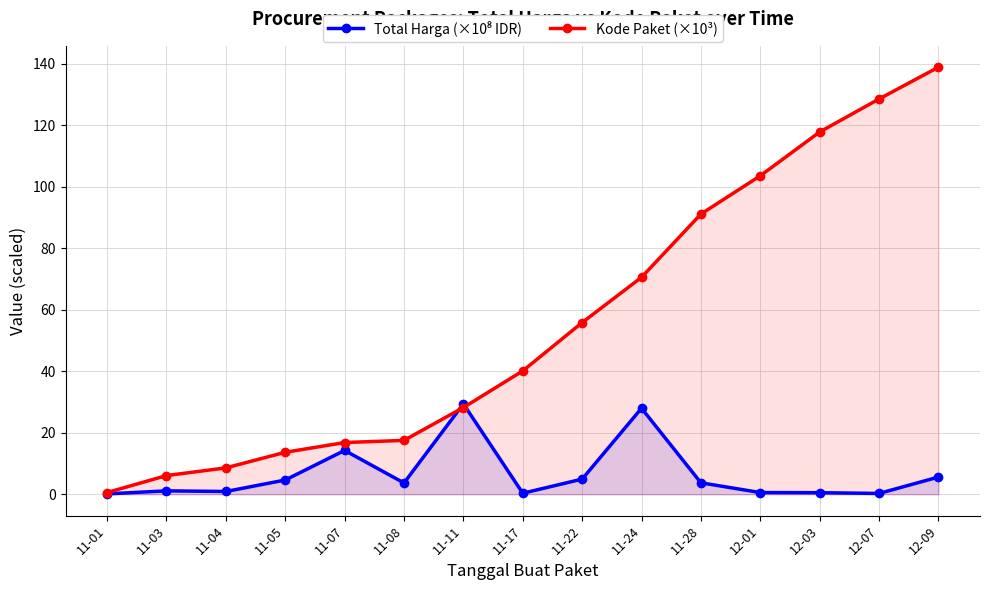

What are all the series names shown in the legend?

Total Harga (×10⁸ IDR), Kode Paket (×10³)